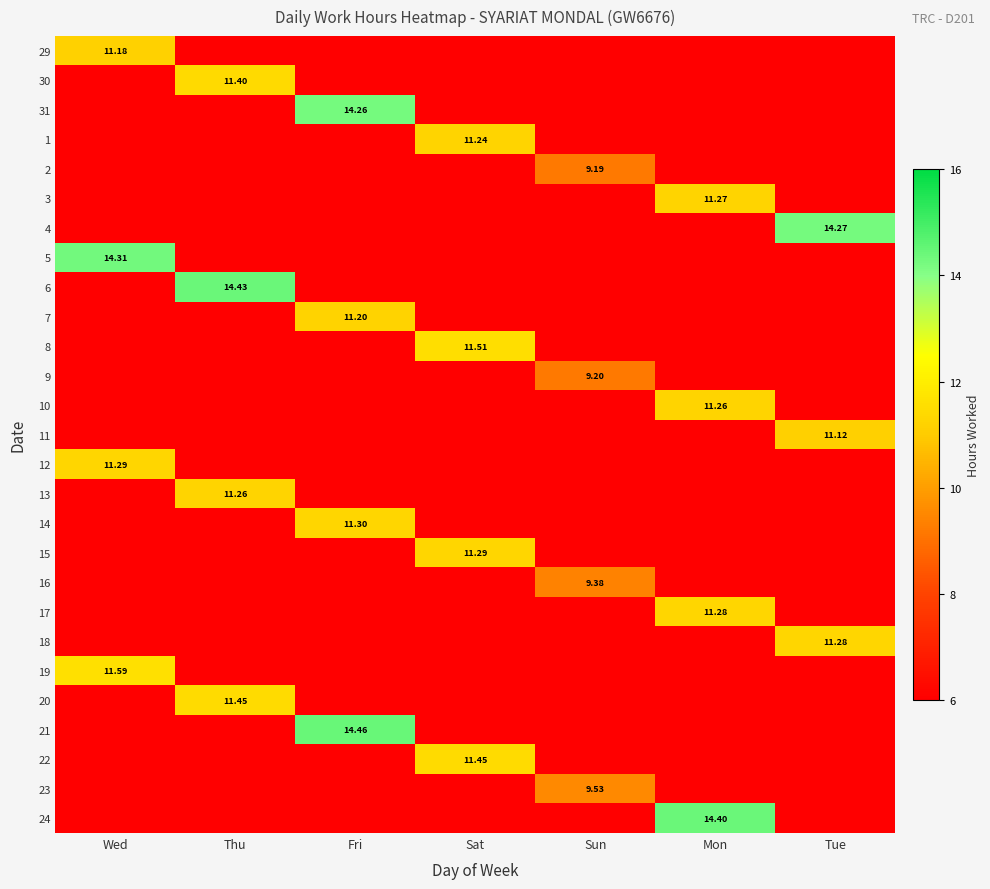

What is the approximate value of 4 at Wed?

6.0